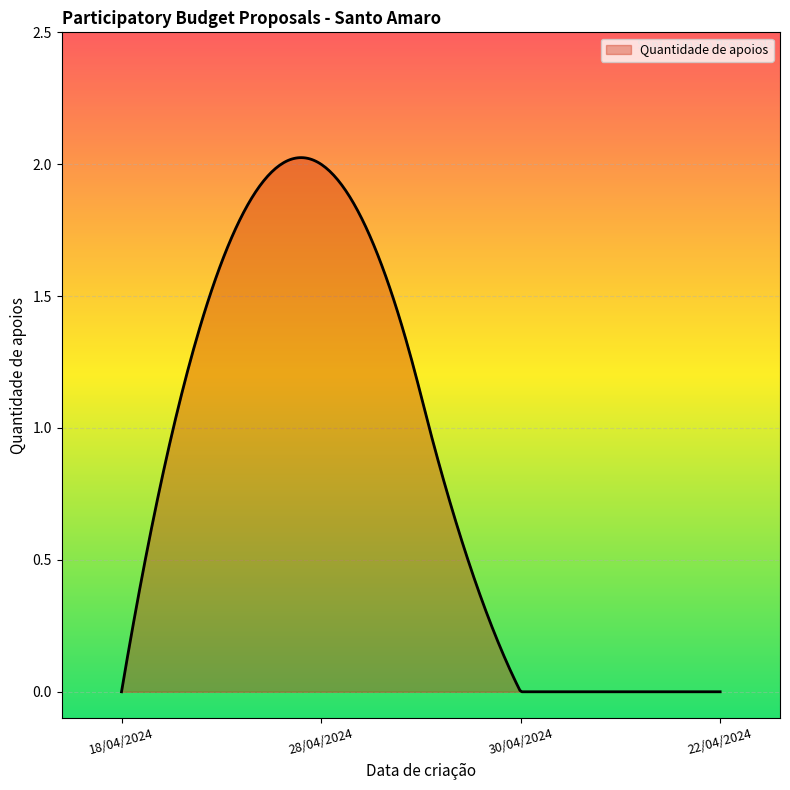

How many lines are shown in the chart?

1